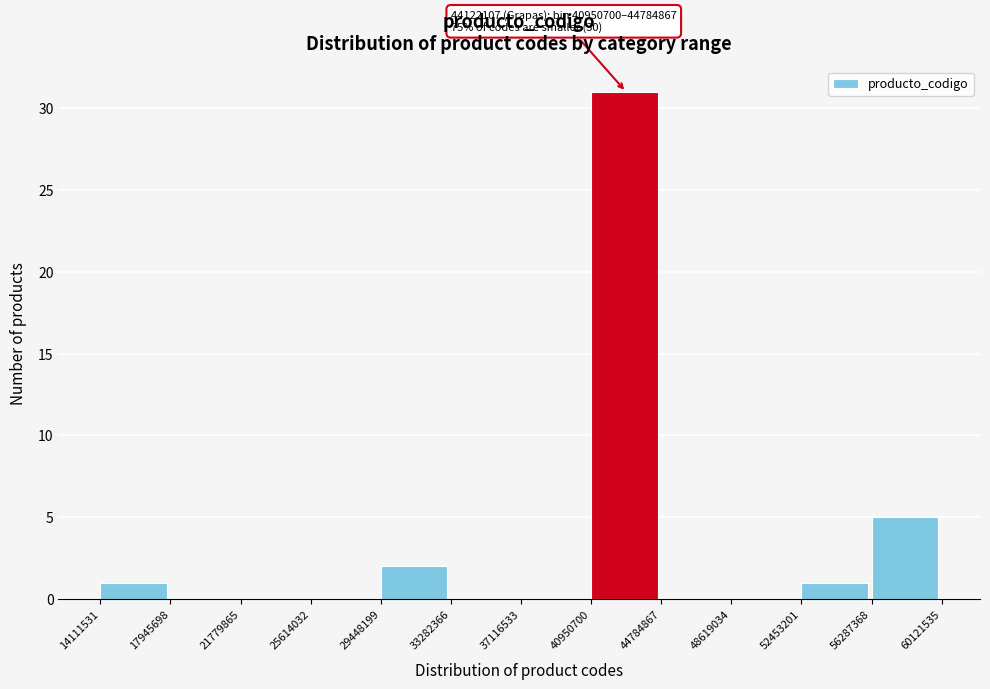

Over which range of the x-axis is the bar tallest?

40950700 to 44784867